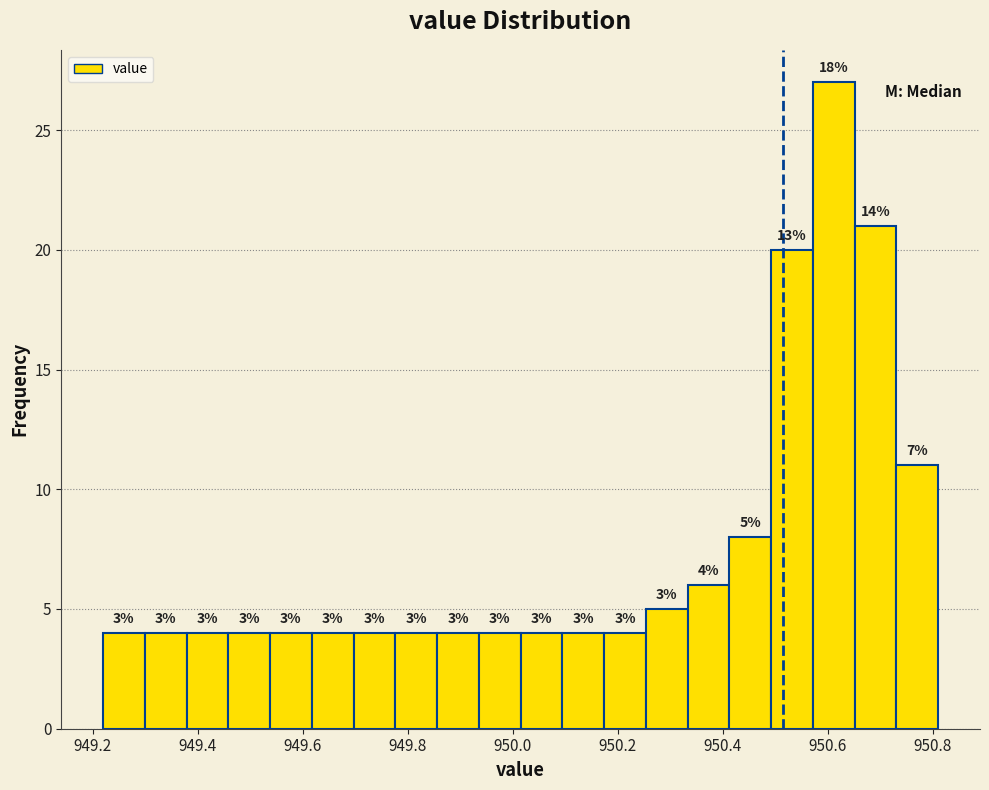

Read against the x-axis, roughly where is the centre of the tallest bar?

950.62